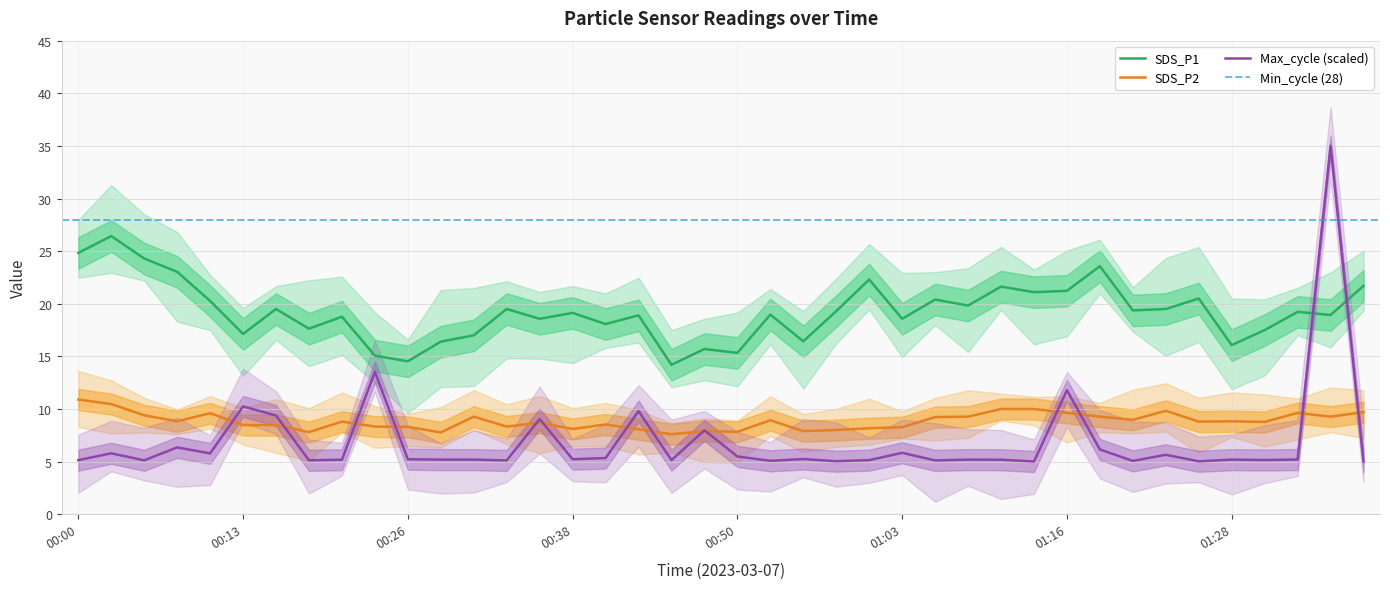

The Max_cycle series shows 5.2 at 01:08. True or false?

True